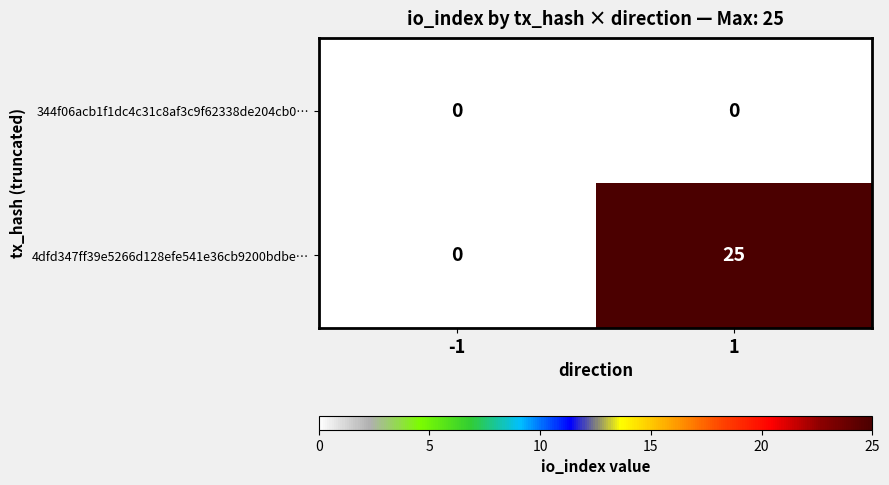

What is the greatest value displayed?

25